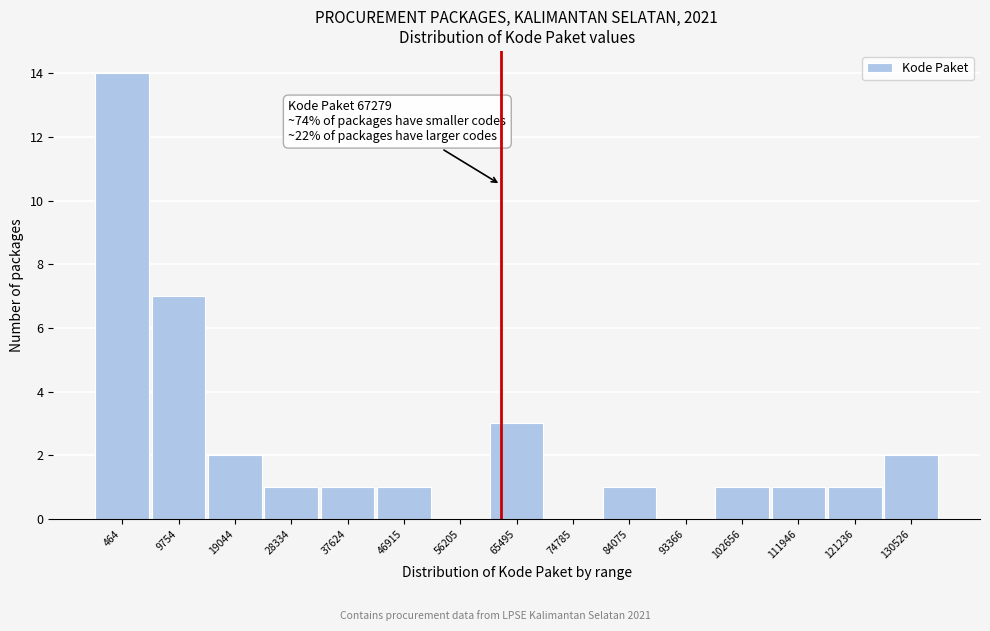

Reading left to right, list all the values displayed in this chart.

464=14	9754=7	19044=2	28334=1	37624=1	46915=1	56205=0	65495=3	74785=0	84075=1	93366=0	102656=1	111946=1	121236=1	130526=2